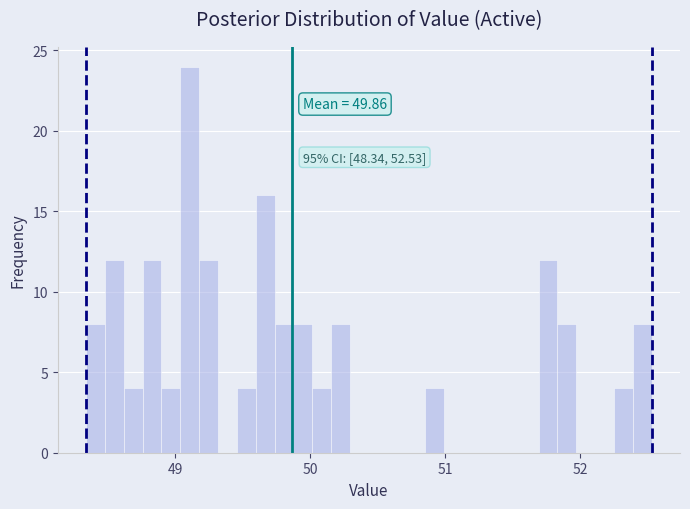

Read against the x-axis, roughly where is the centre of the tallest bar?

49.1